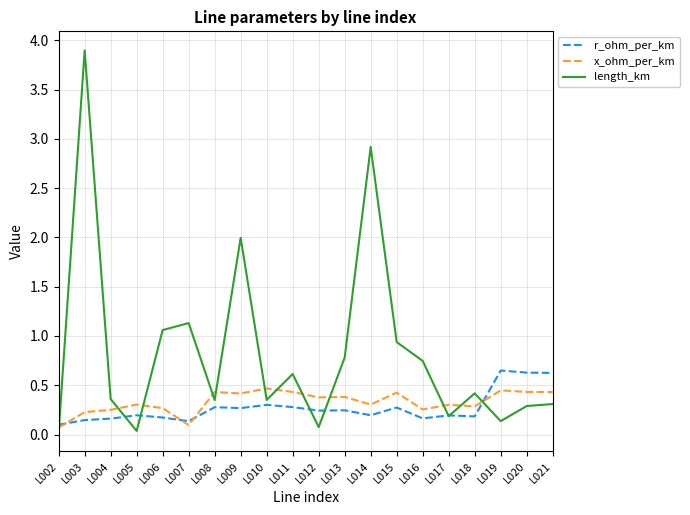

List the series in order of their peak value, highest first.

length_km, r_ohm_per_km, x_ohm_per_km